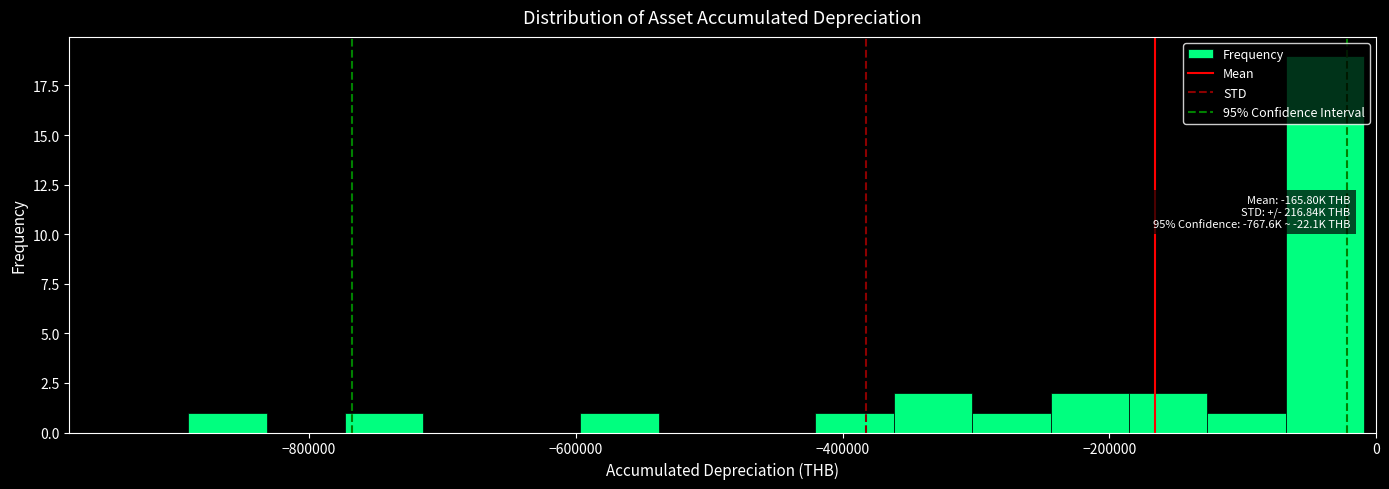

Around what value on the x-axis is the tallest bar? Give the approximate position of its centre, as read against the axis.

-40000